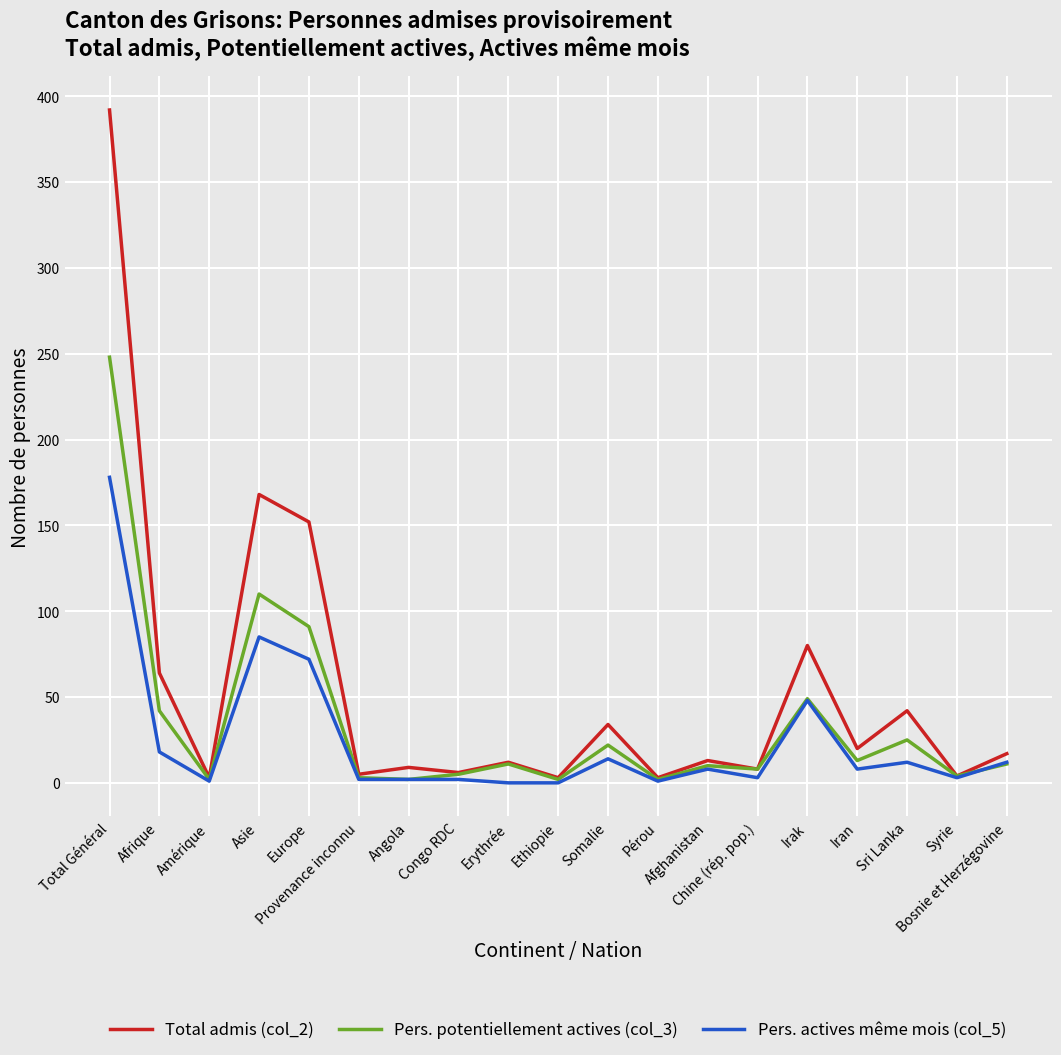

Where is the first local maximum for Pers. actives même mois (col_5)?

Asie